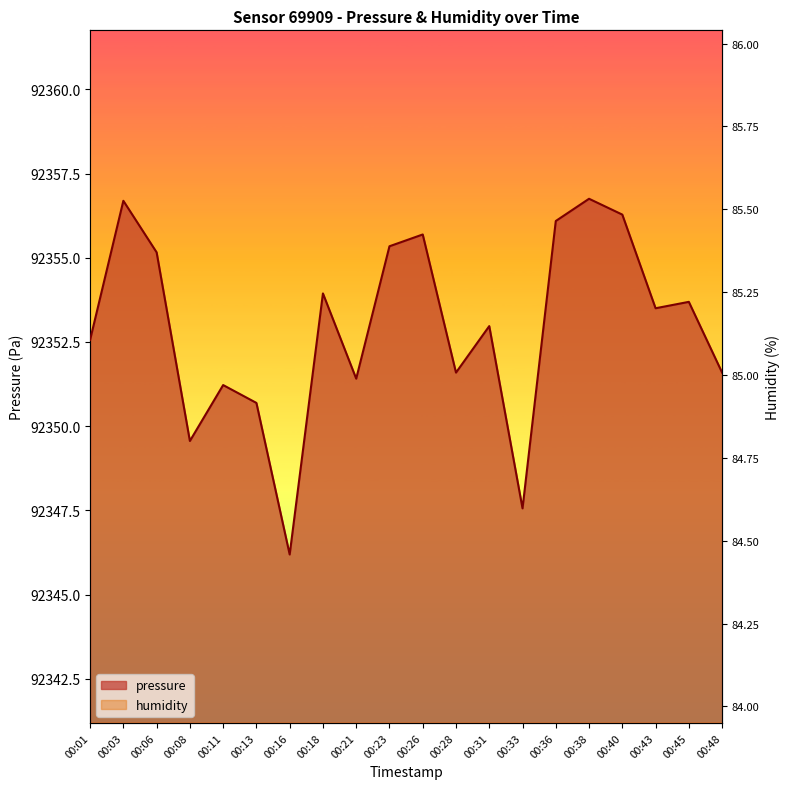

Between 00:03 and 00:13, which series saw the biggest shift?

humidity